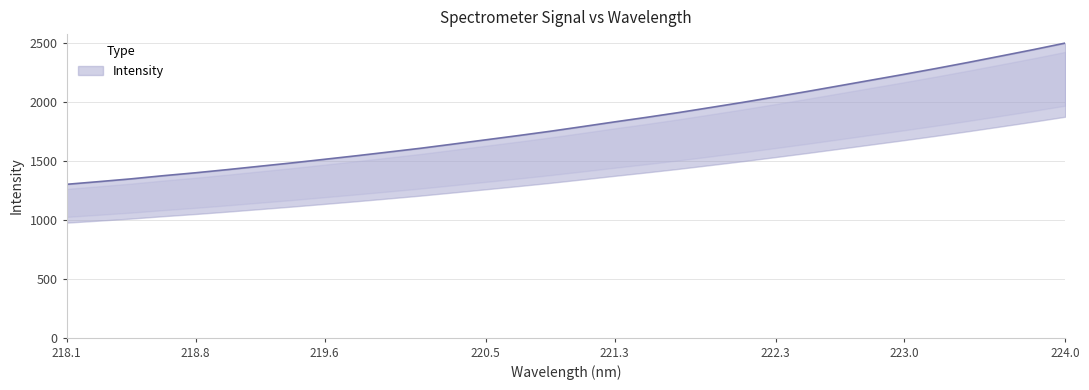

What is the value of the 15th point from the left?

1713.7